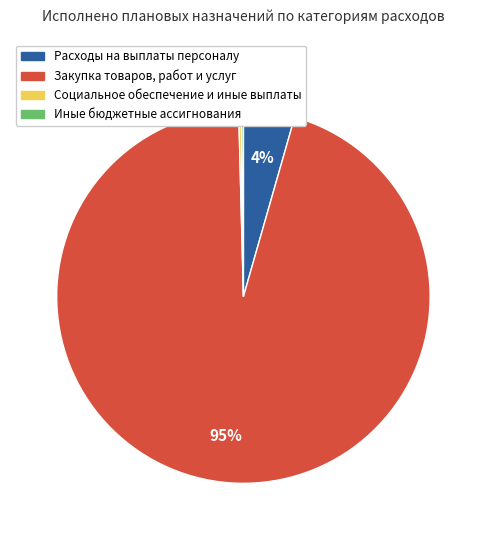

Which category has the biggest portion of the pie?

Закупка товаров, работ и услуг